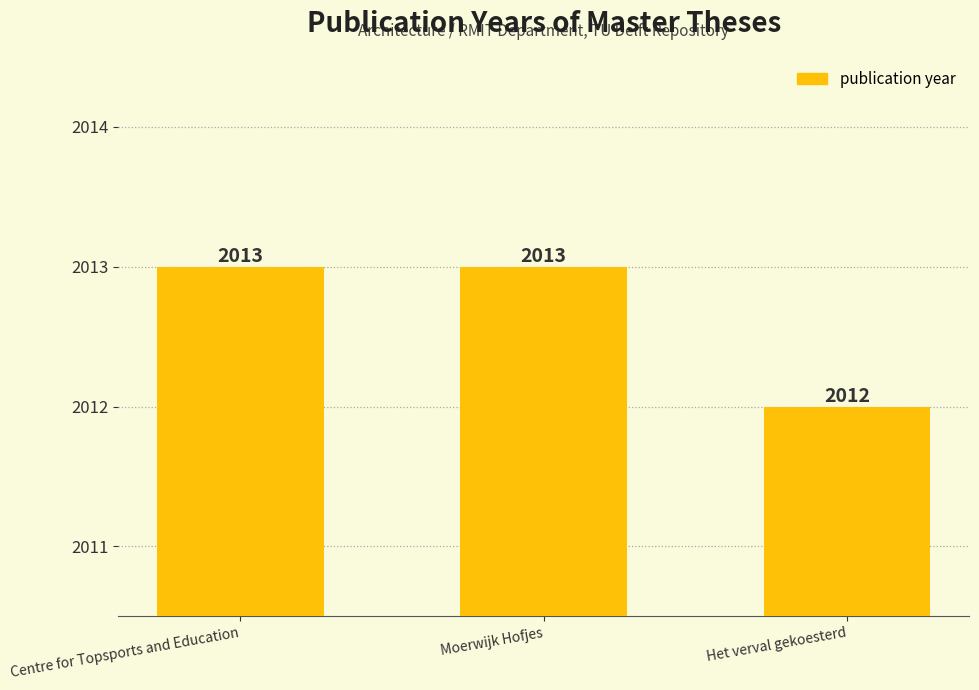

What is the label of the 3rd bar from the right?

Centre for Topsports and Education